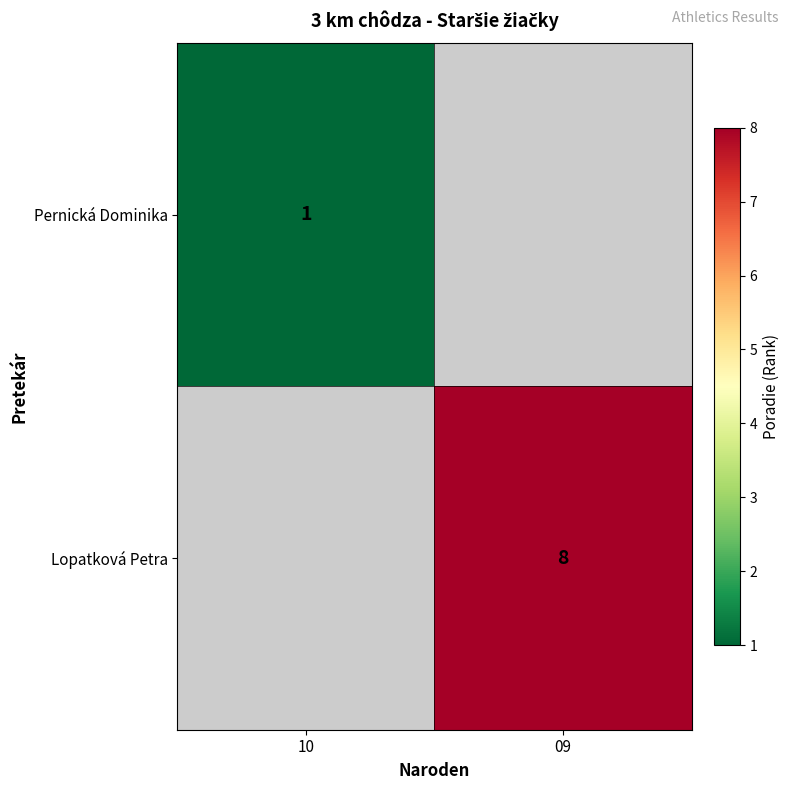

What is the greatest value displayed?

8.0